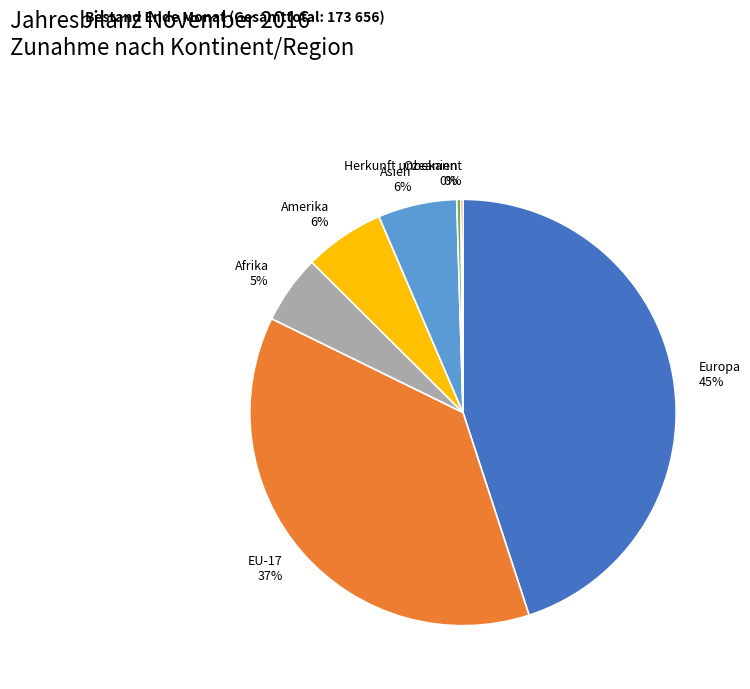

Do Asien 6% and Ozeanien 0% together represent more than half of the pie?

No